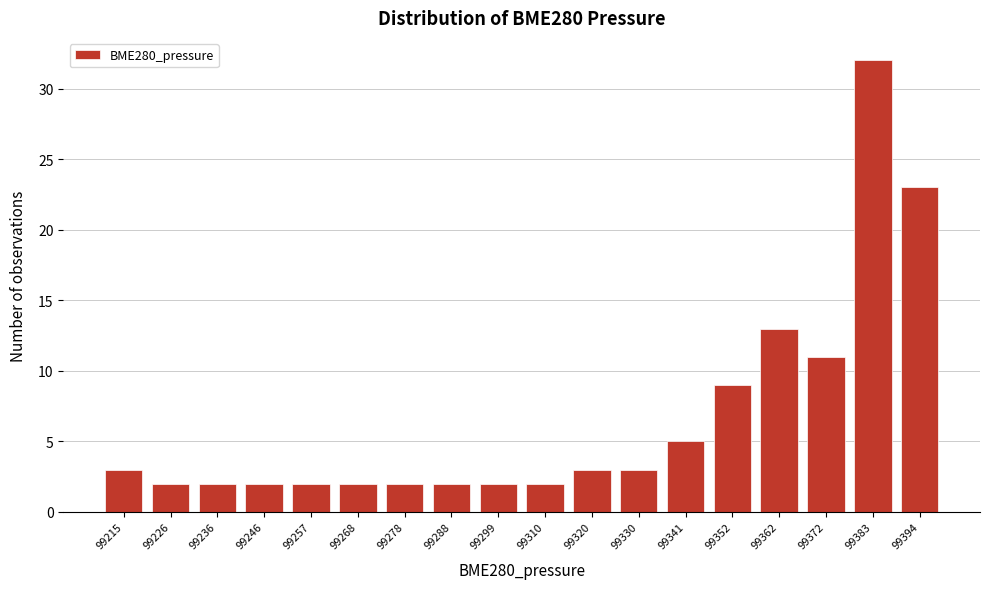

Reading right to left, list all the values displayed in this chart.

99394=23	99383=32	99372=11	99362=13	99352=9	99341=5	99330=3	99320=3	99310=2	99299=2	99288=2	99278=2	99268=2	99257=2	99246=2	99236=2	99226=2	99215=3